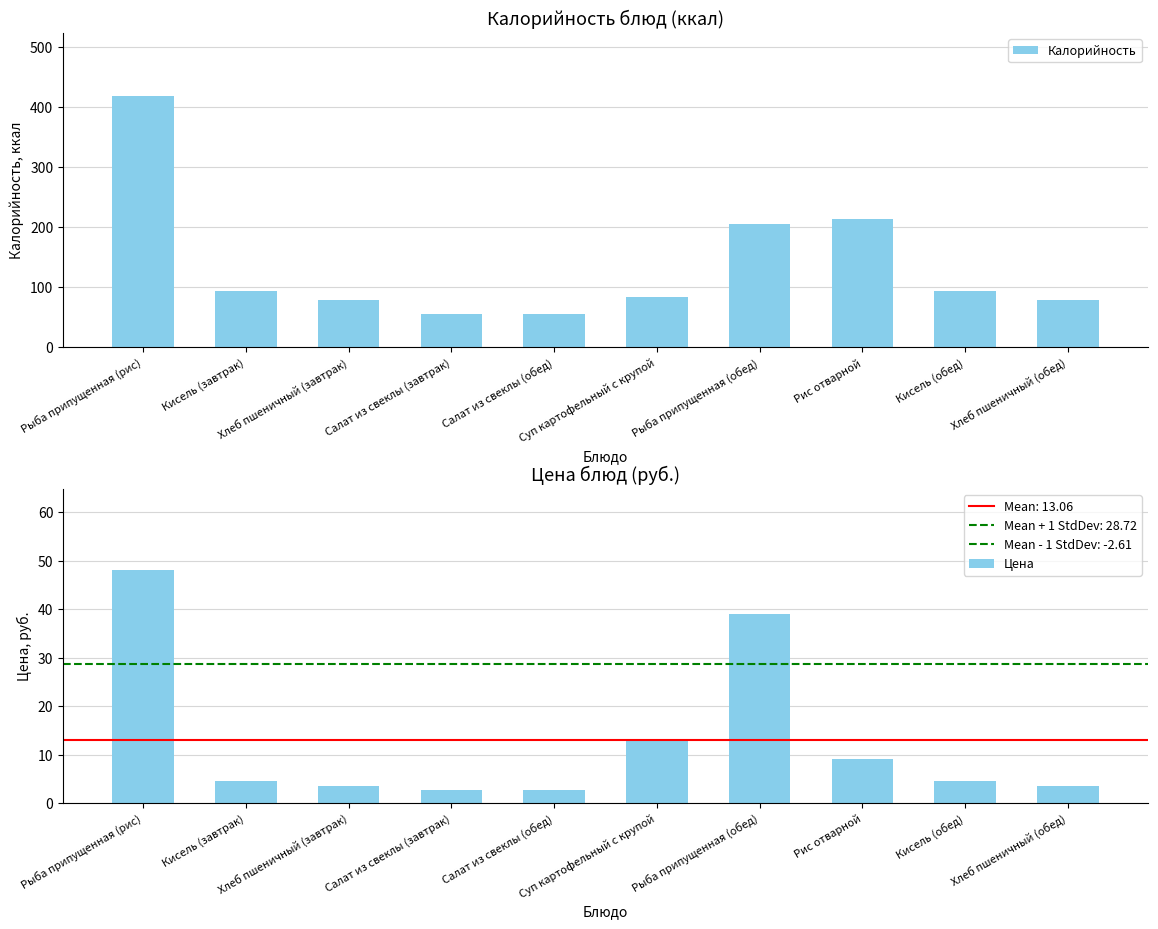

How many data points in Калорийность are less than 94?

5